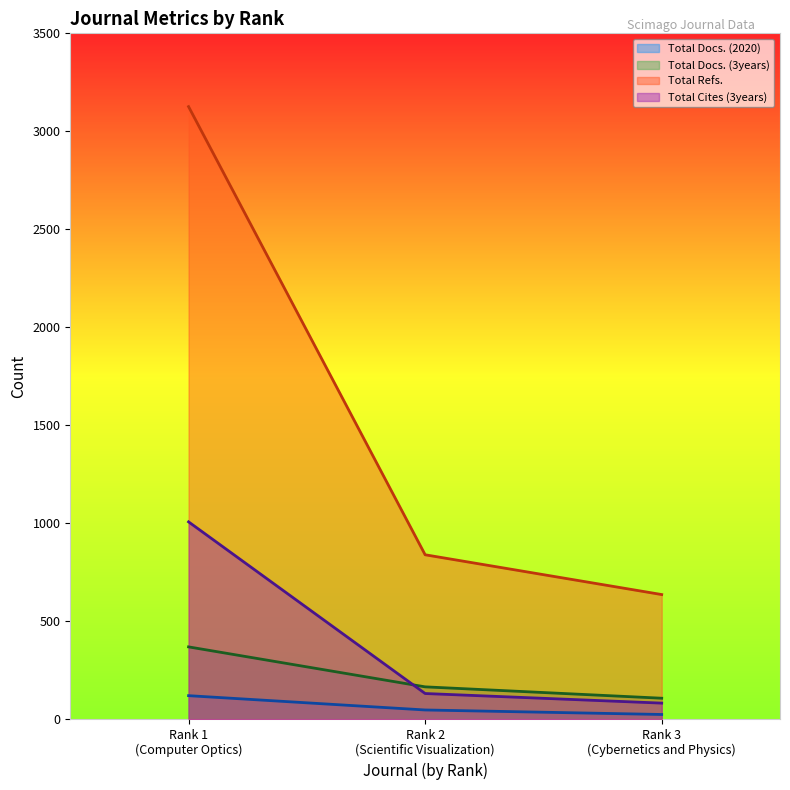

What is the minimum value shown in the chart?

24